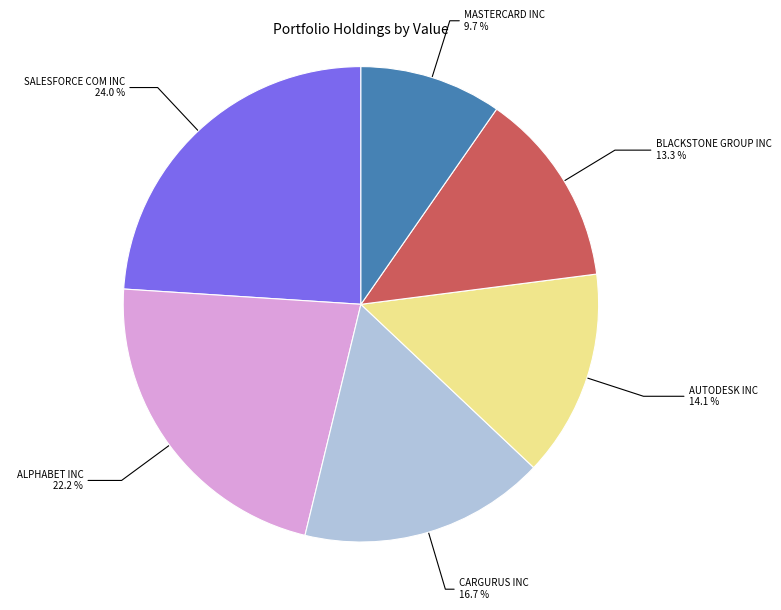

What is the ratio of the value at ALPHABET INC to the value at AUTODESK INC?

1.6